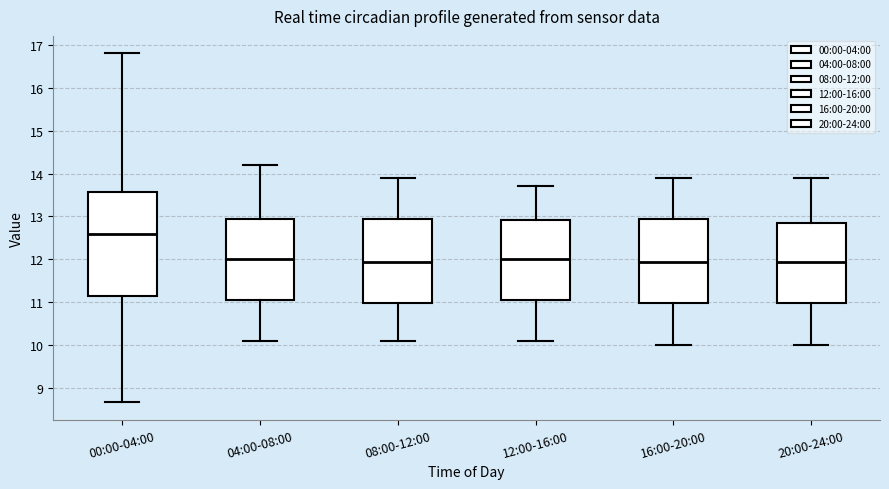

Which box is the tallest, from its lower edge to its upper edge?

00:00-04:00